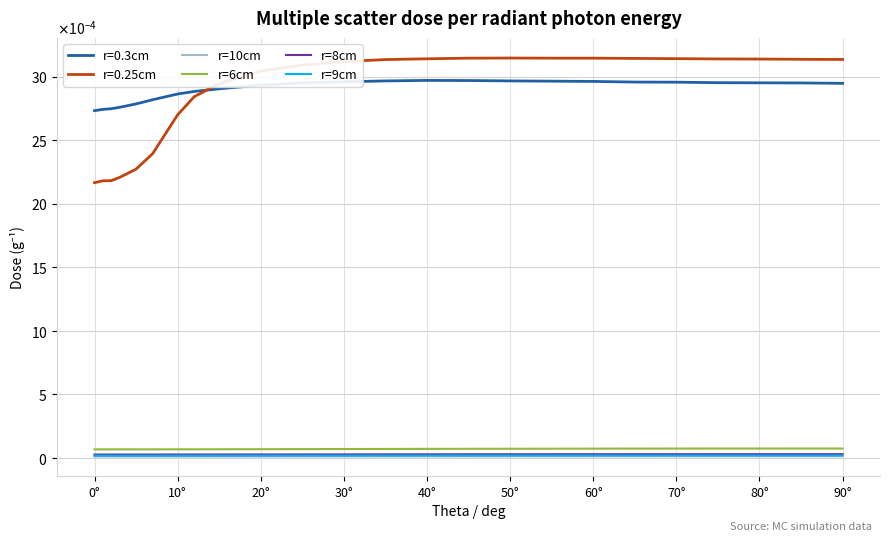

Does the chart have visible grid lines?

Yes